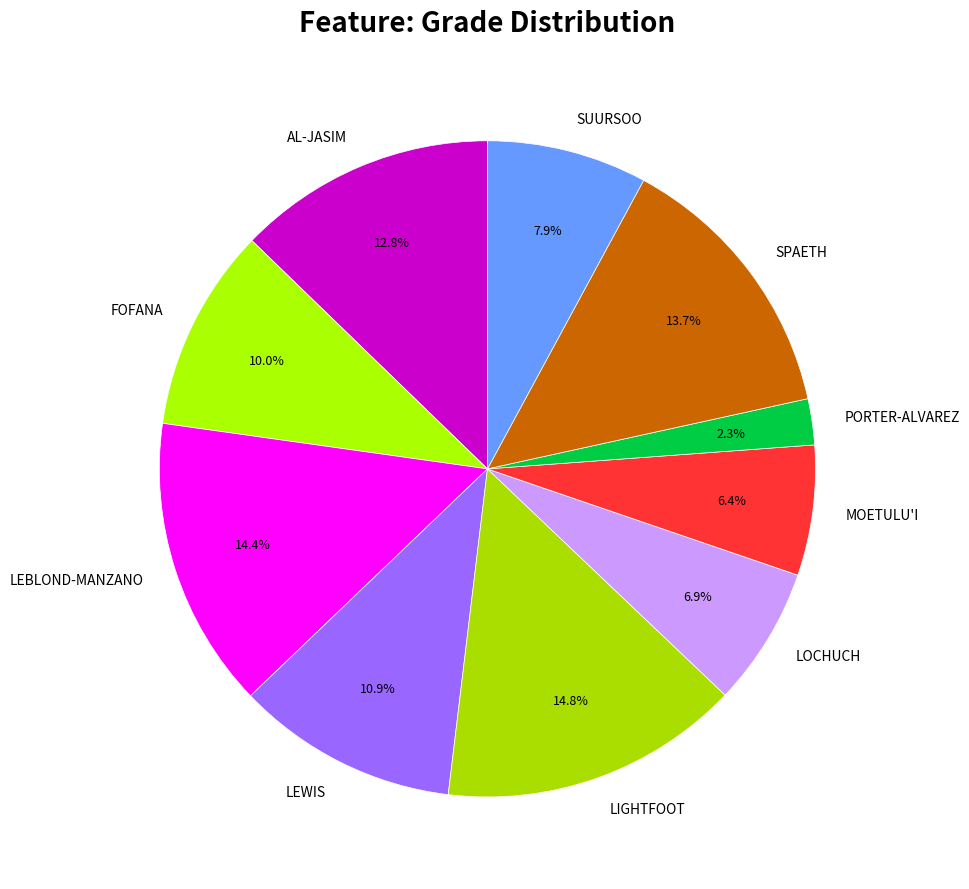

The AL-JASIM slice represents 25% of the pie. True or false?

False